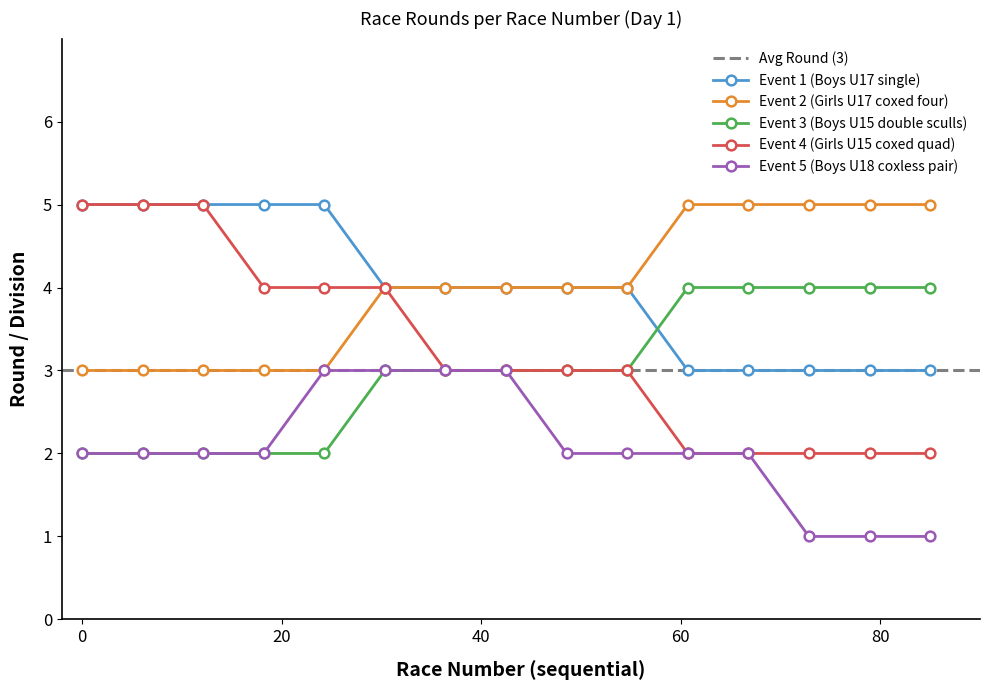

What is the value of the Event 3 (Boys U15 double sculls) point at the 1st from the left?

2